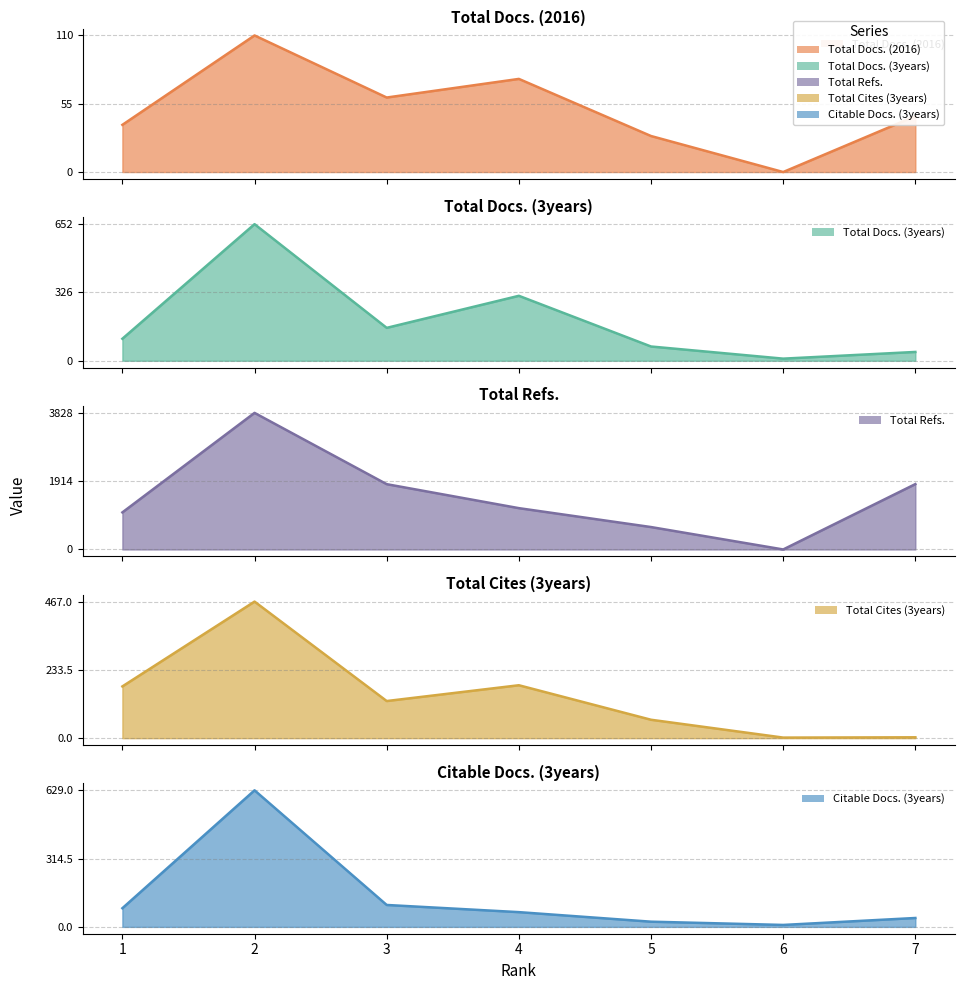

Reading left to right, extract all data points from this chart.

Total Docs. (2016): 1=38	2=110	3=60	4=75	5=29	6=0	7=45
Total Docs. (3years): 1=105	2=652	3=157	4=310	5=68	6=10	7=42
Total Refs.: 1=1039	2=3828	3=1830	4=1158	5=628	6=0	7=1832
Total Cites (3years): 1=177	2=467	3=127	4=181	5=63	6=2	7=3
Citable Docs. (3years): 1=86	2=629	3=101	4=68	5=24	6=9	7=41